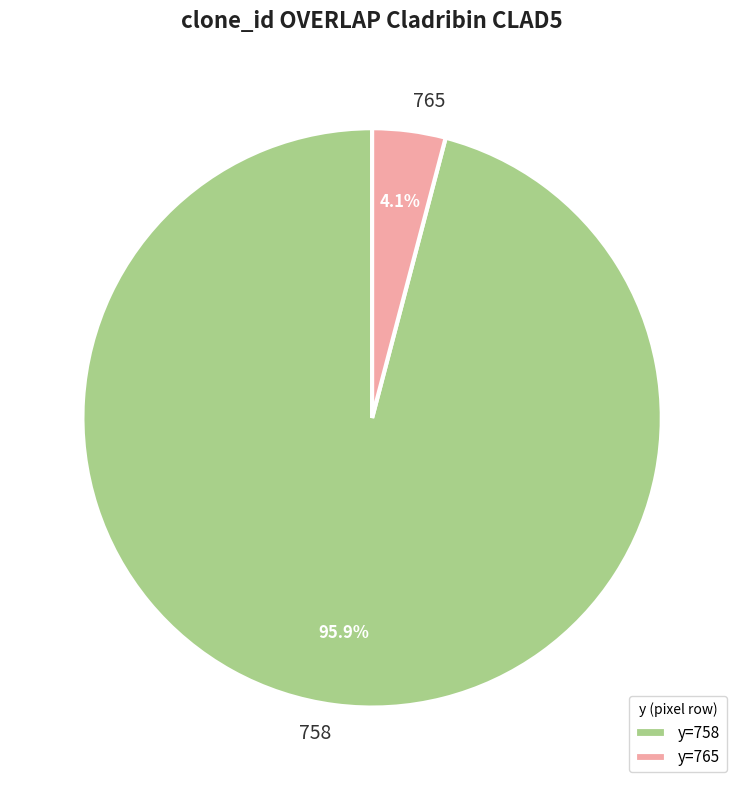

The 758 slice represents 1% of the pie. True or false?

False